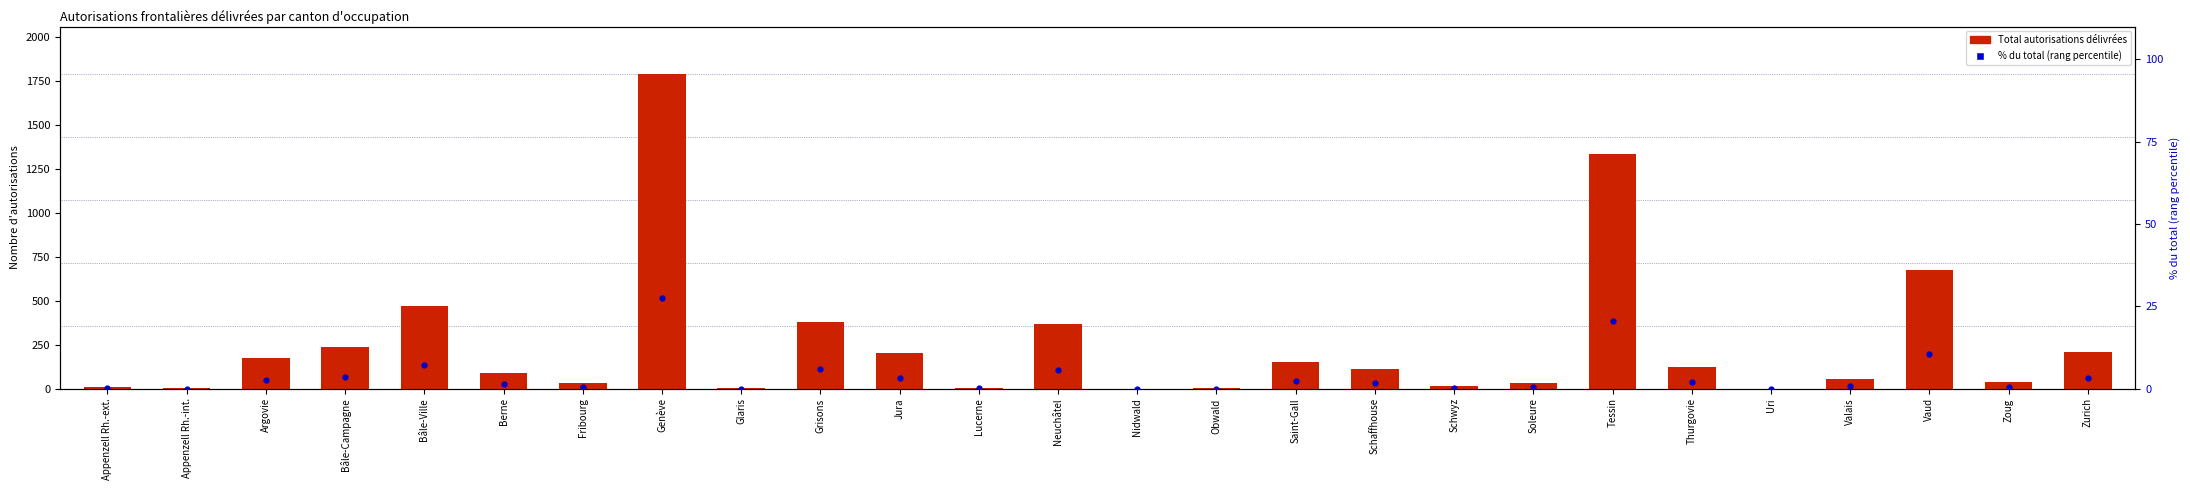

Is the value of Autorisations initiales délivrées at Schwyz greater than the value of Total autorisations délivrées at Zoug?

No